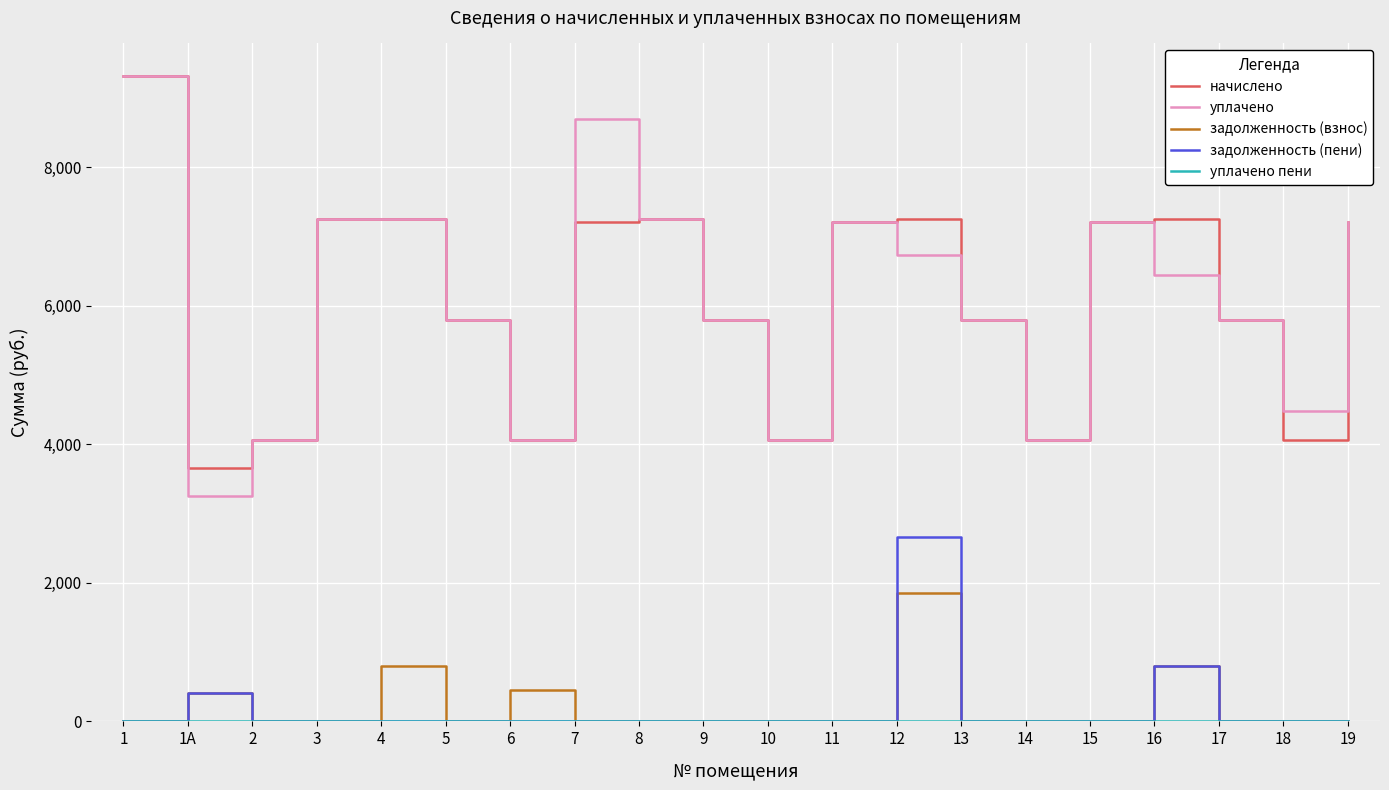

The value of задолженность (взнос) at 17 is 0.0. True or false?

True